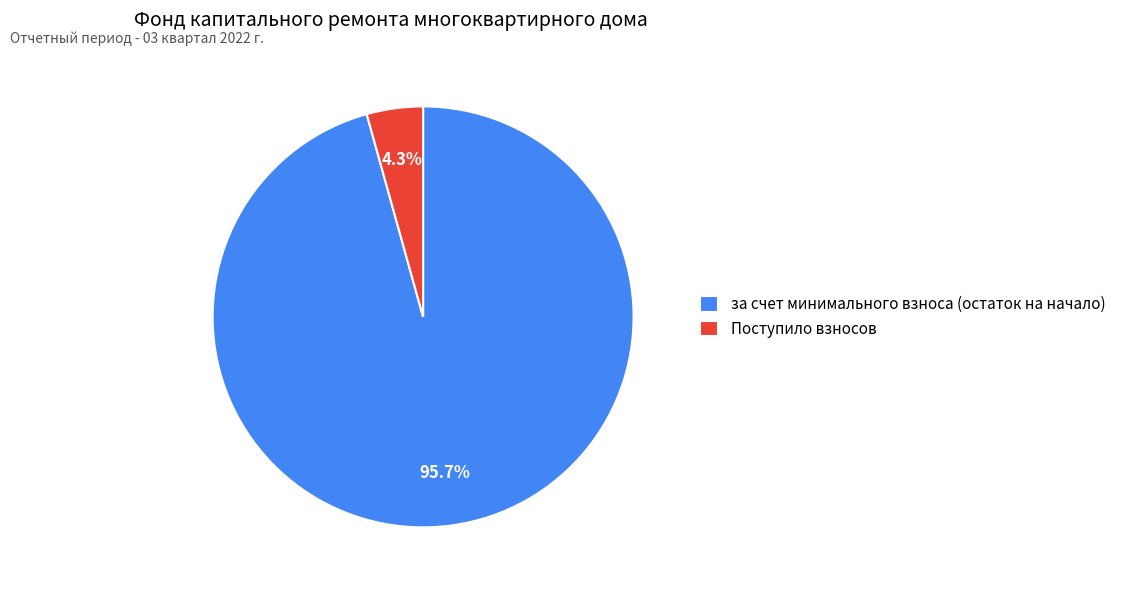

Which category accounts for the majority?

за счет минимального взноса (остаток на начало)